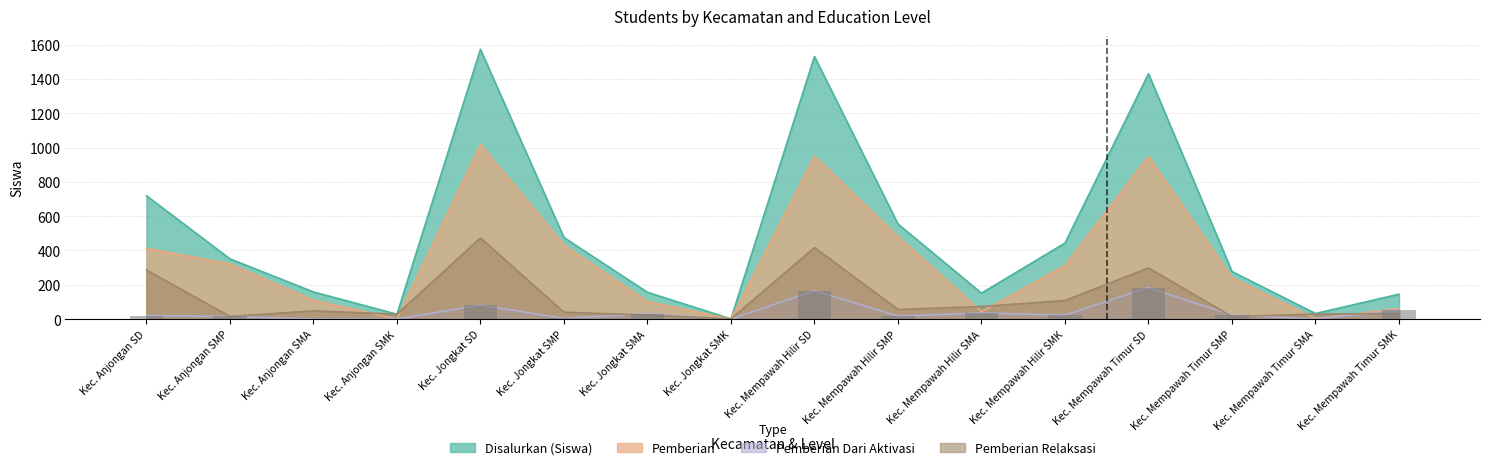

What is the sum of the Pemberian Dari Aktivasi values at Kec. Jongkat SMK and Kec. Anjongan SD?

20